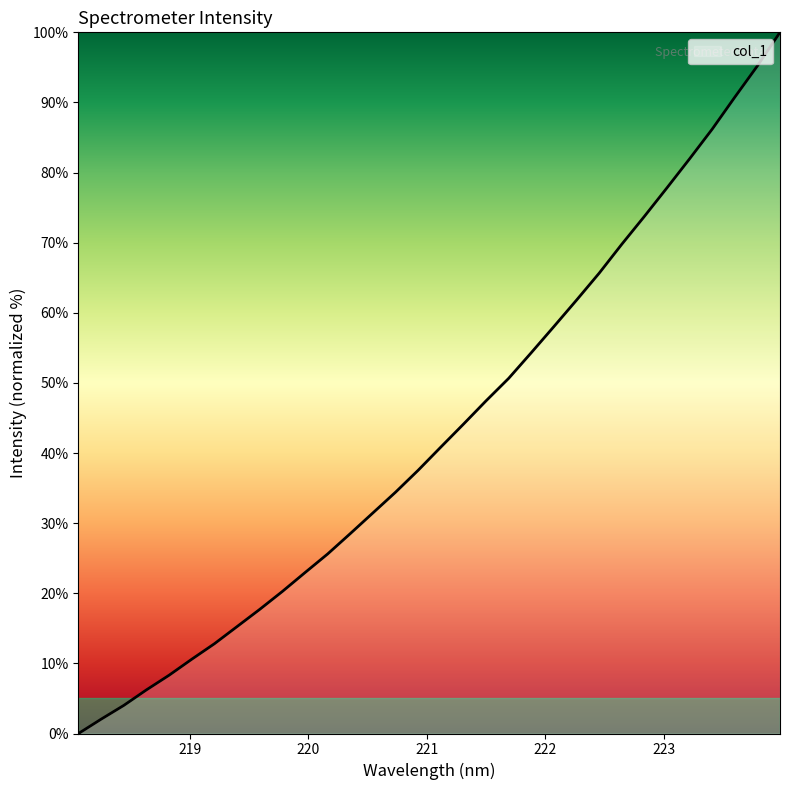

What is the greatest value displayed?

100.0